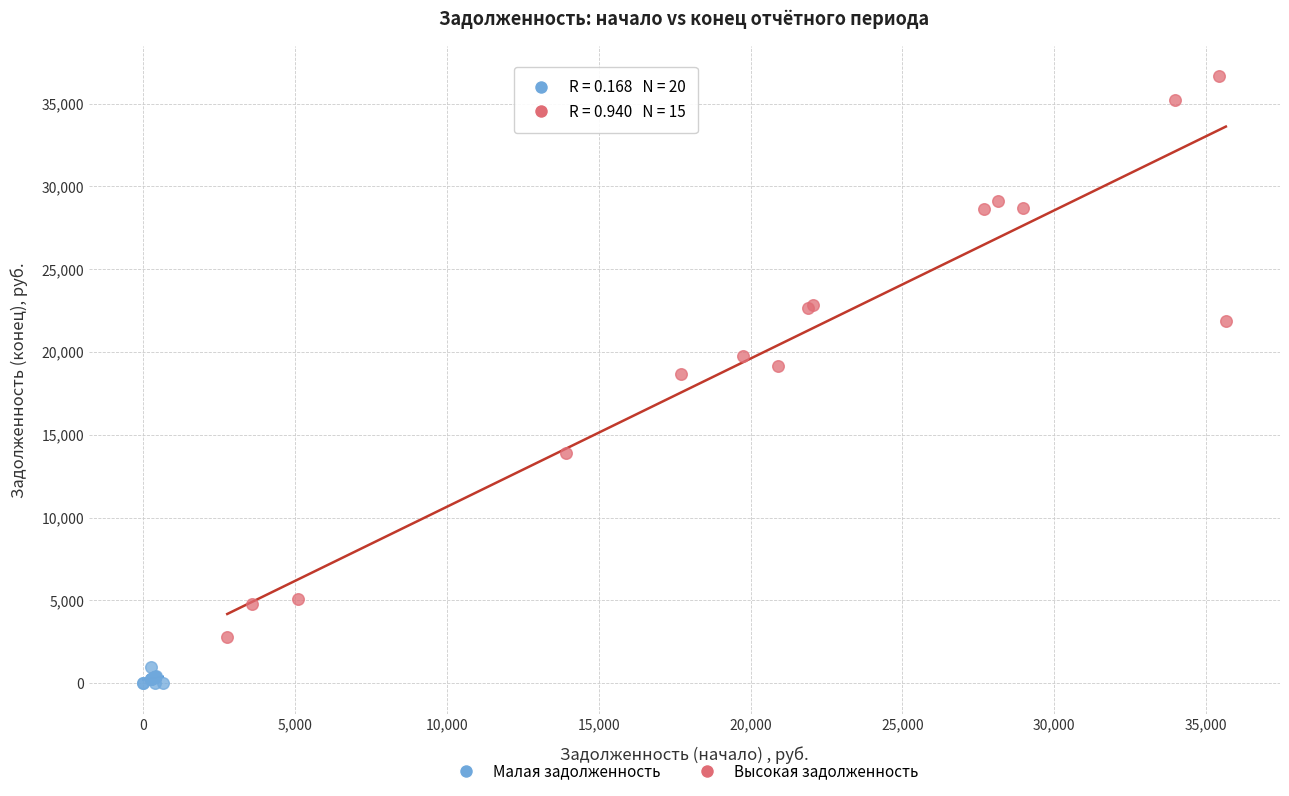

Which series reaches the maximum Y coordinate?

Высокая задолженность